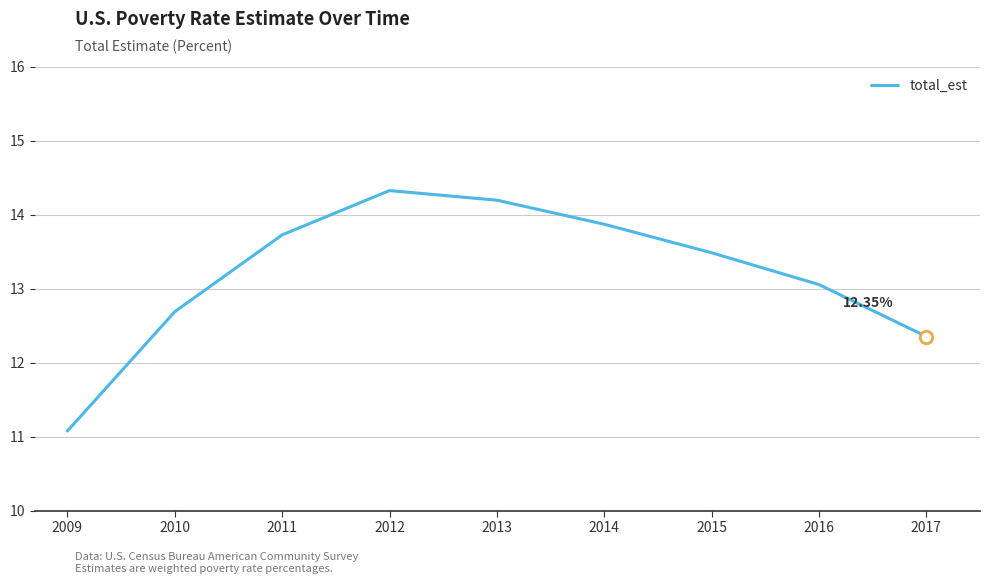

The chart shows a value of 4.4 at 2017. True or false?

False